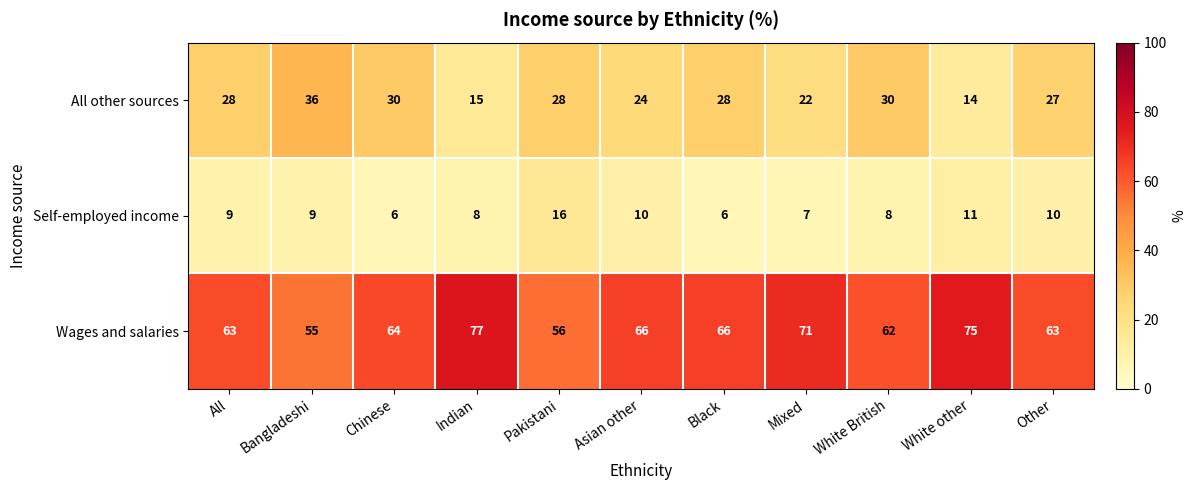

What is the difference between the maximum and minimum values in the Wages and salaries series?

22